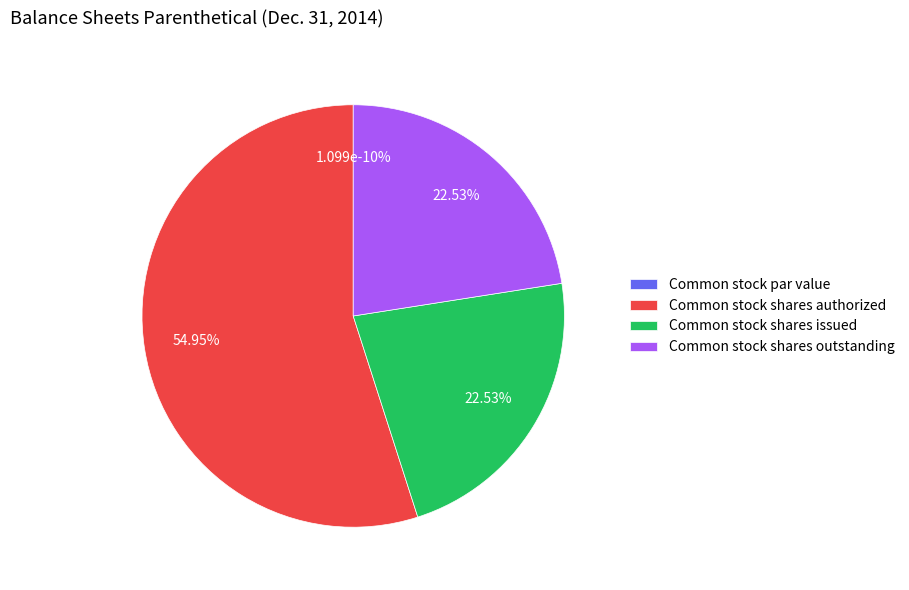

Is the sum of Common stock shares outstanding and Common stock shares authorized greater than half?

Yes